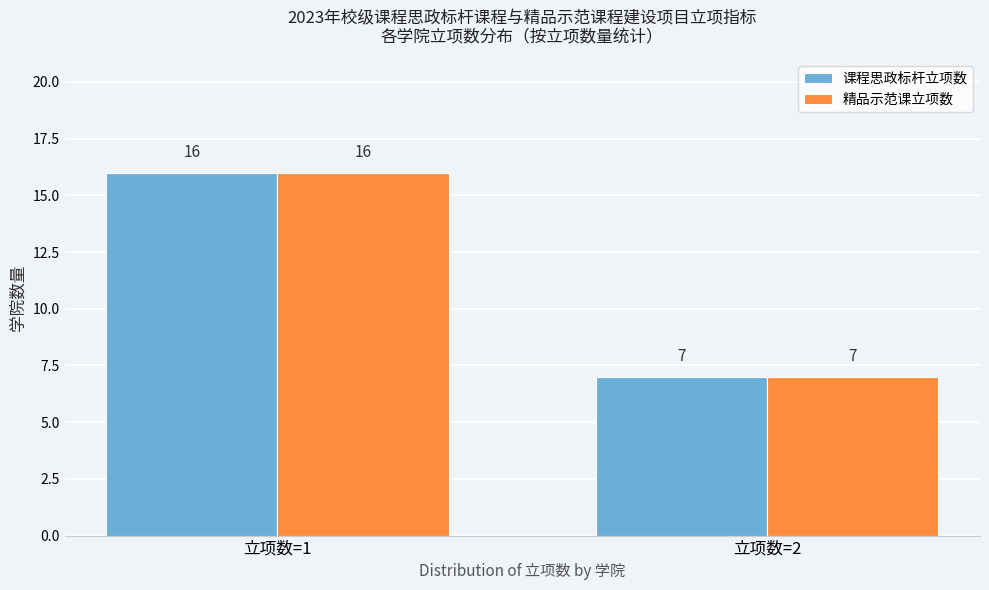

Reading left to right, what are all the values shown in this chart?

课程思政标杆立项数: 立项数=1=16	立项数=2=7
精品示范课立项数: 立项数=1=16	立项数=2=7